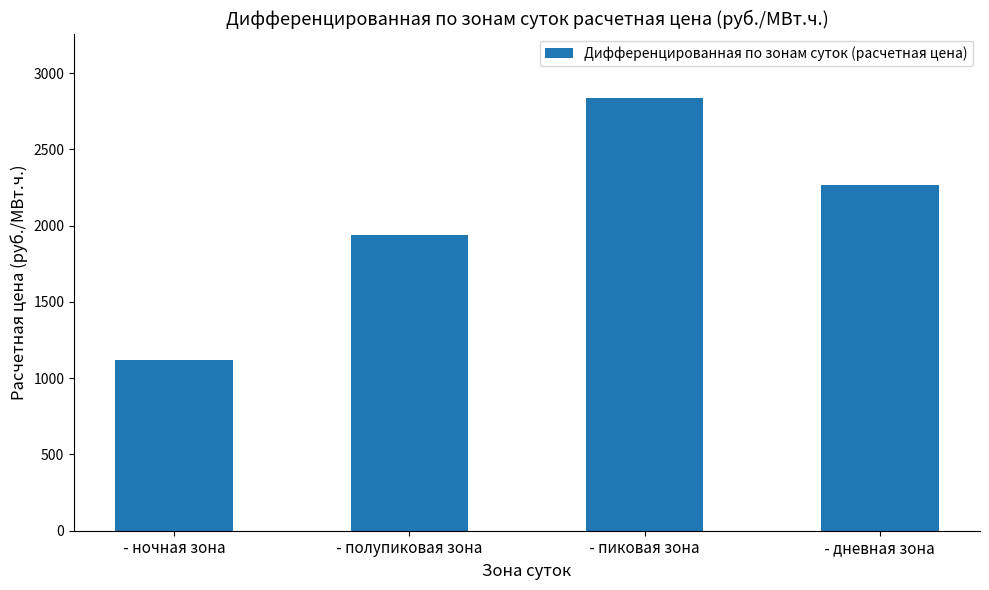

What is the ratio of the value at  - ночная зона  to the value at  - пиковая зона ?

0.4